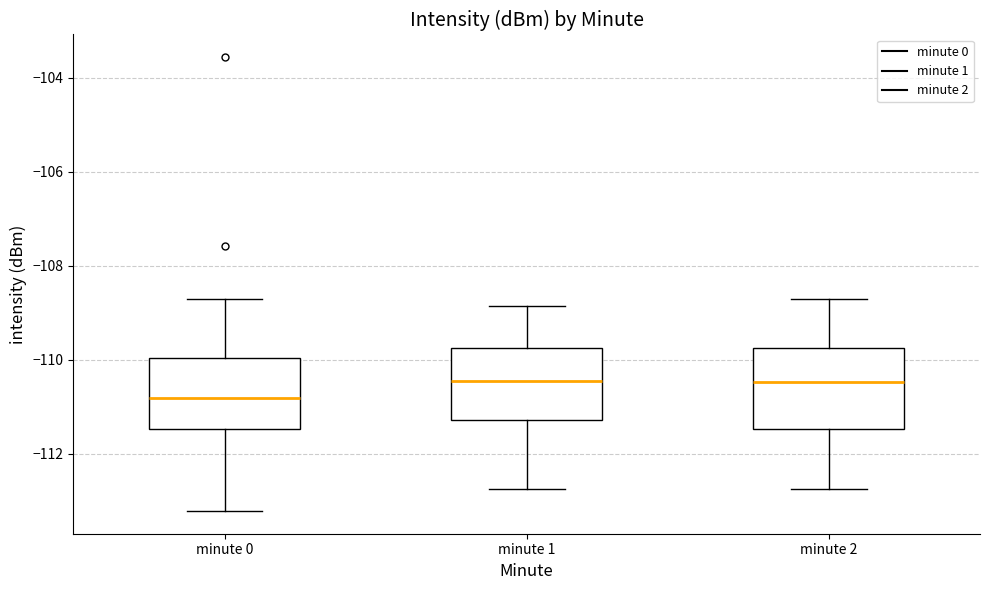

Reading left to right, read every box against the y-axis: the position of its median line, the range the box covers, and the ends of its whiskers. The values are not printed on the chart, so give them approximately, as read against the axis.

minute 0: median -110.8, box -111.4 to -110.0, whiskers -113.2 to -108.8
minute 1: median -110.4, box -111.2 to -109.8, whiskers -112.8 to -108.8
minute 2: median -110.4, box -111.4 to -109.8, whiskers -112.8 to -108.8